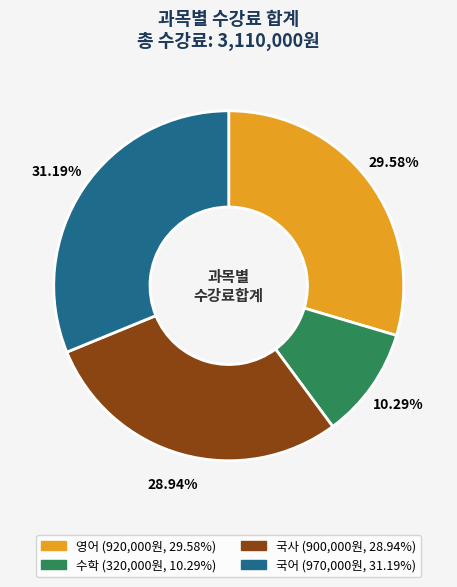

To the nearest percent, what is the average slice percentage?

25%